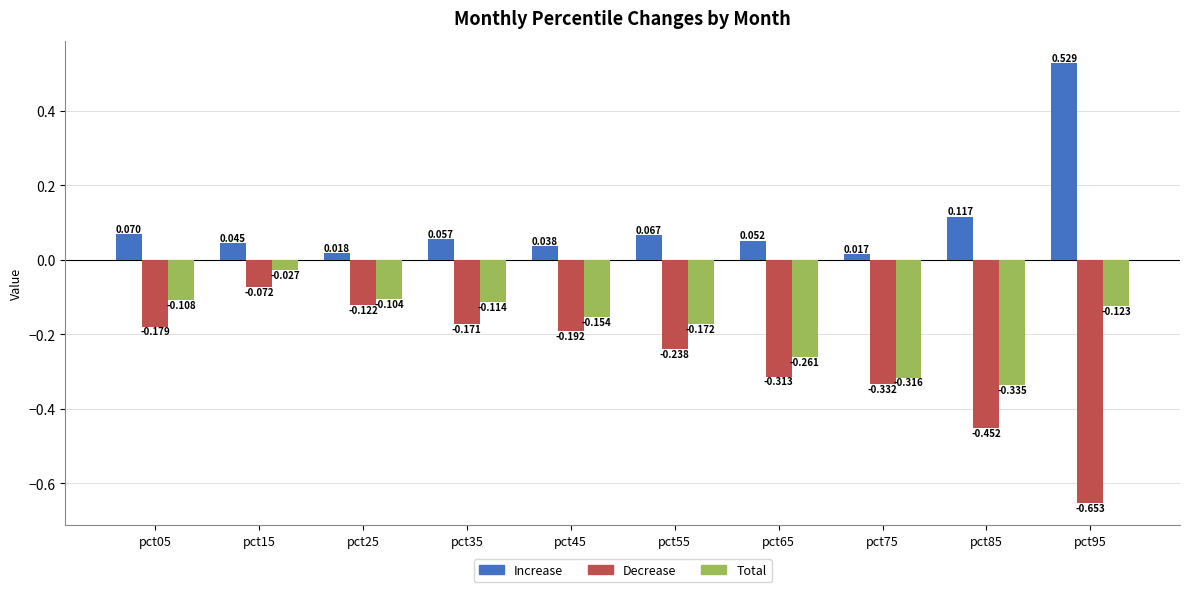

What are all the series names shown in the legend?

Increase, Decrease, Total